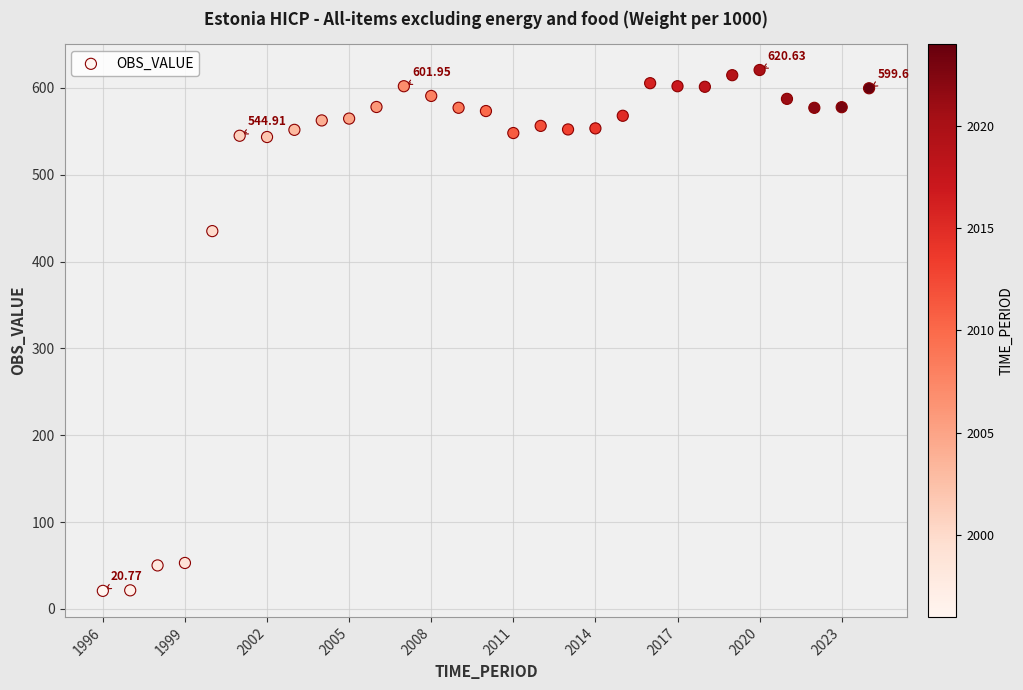

What is the range of X values (max minus min)?

28.0